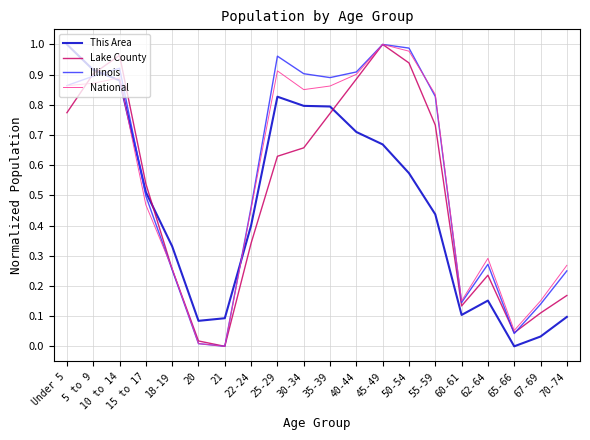

Which series ends up on top after the final intersection of Illinois and This Area?

Illinois